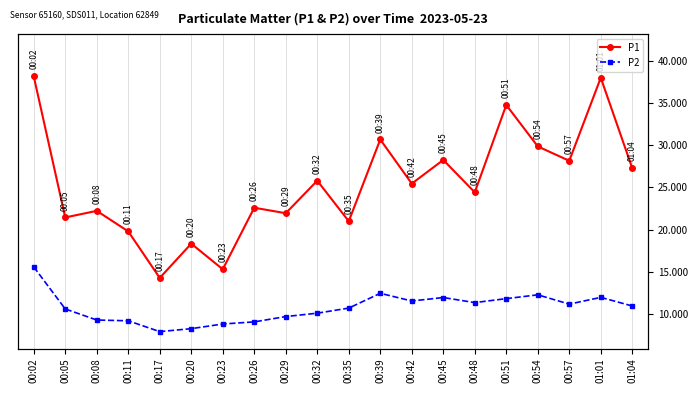

The P2 series shows 17.5 at 01:01. True or false?

False